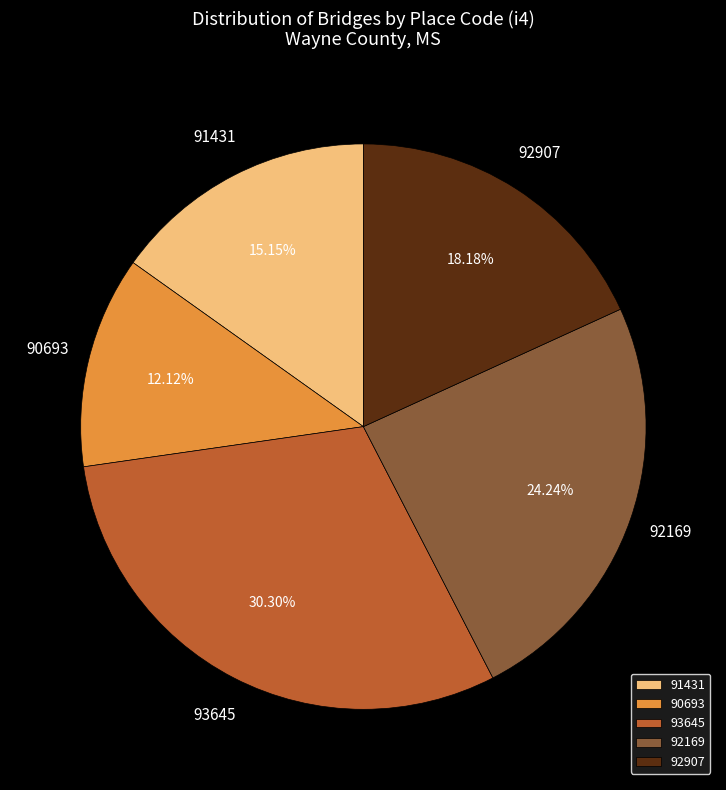

What percentage do 92169 and 93645 together represent?

54.5%